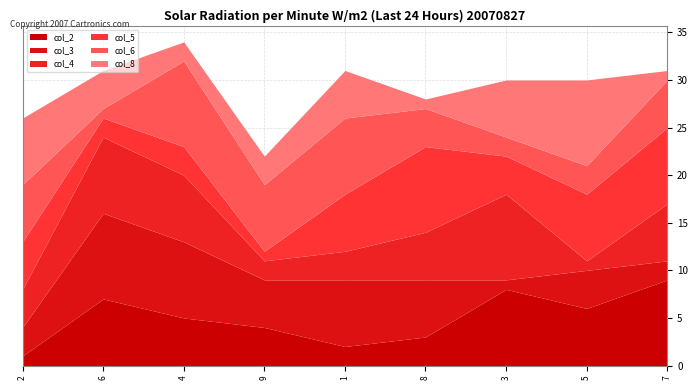

At how many categories does at least one series exceed 6?

9